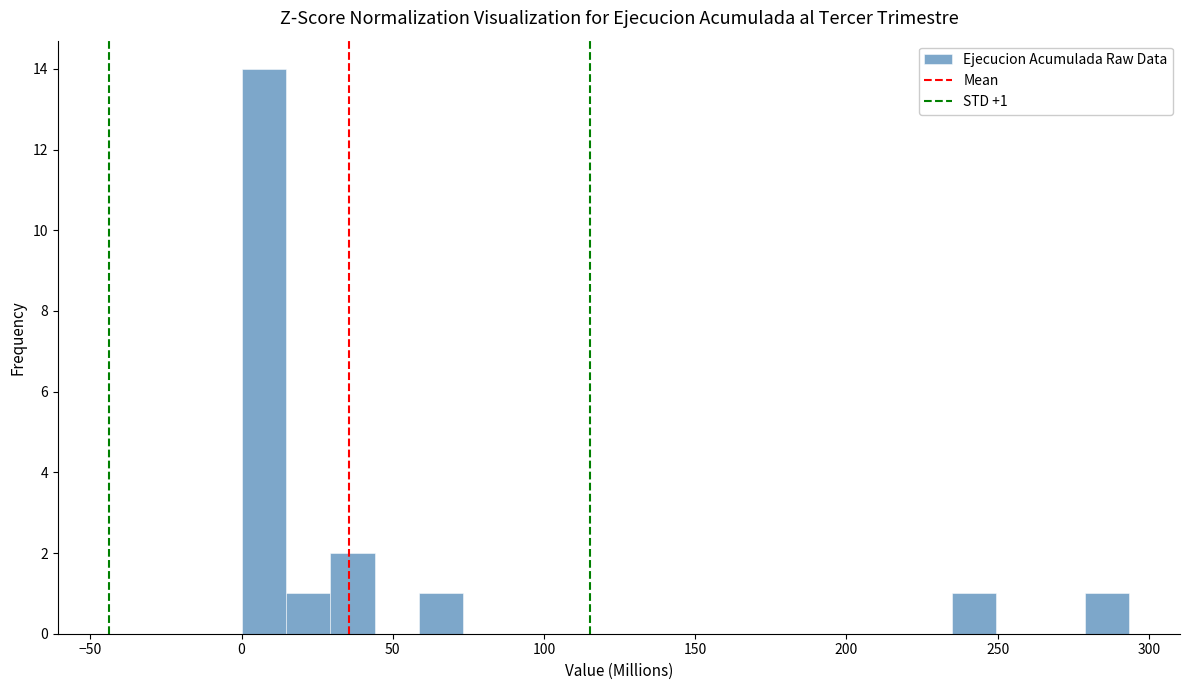

Around what value on the x-axis is the tallest bar? Give the approximate position of its centre, as read against the axis.

5